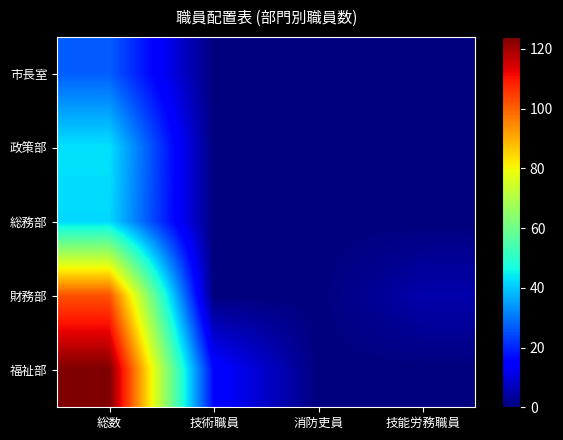

List the series in order of their peak value, lowest first.

市長室, 総務部, 政策部, 財務部, 福祉部